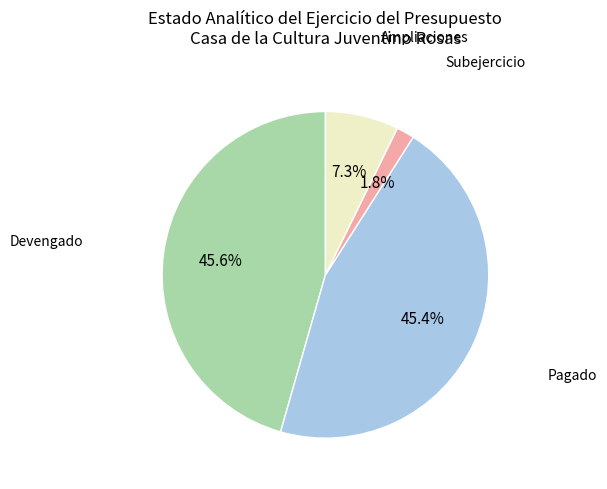

To the nearest percent, what is the difference between the largest and smallest slice percentages?

44%